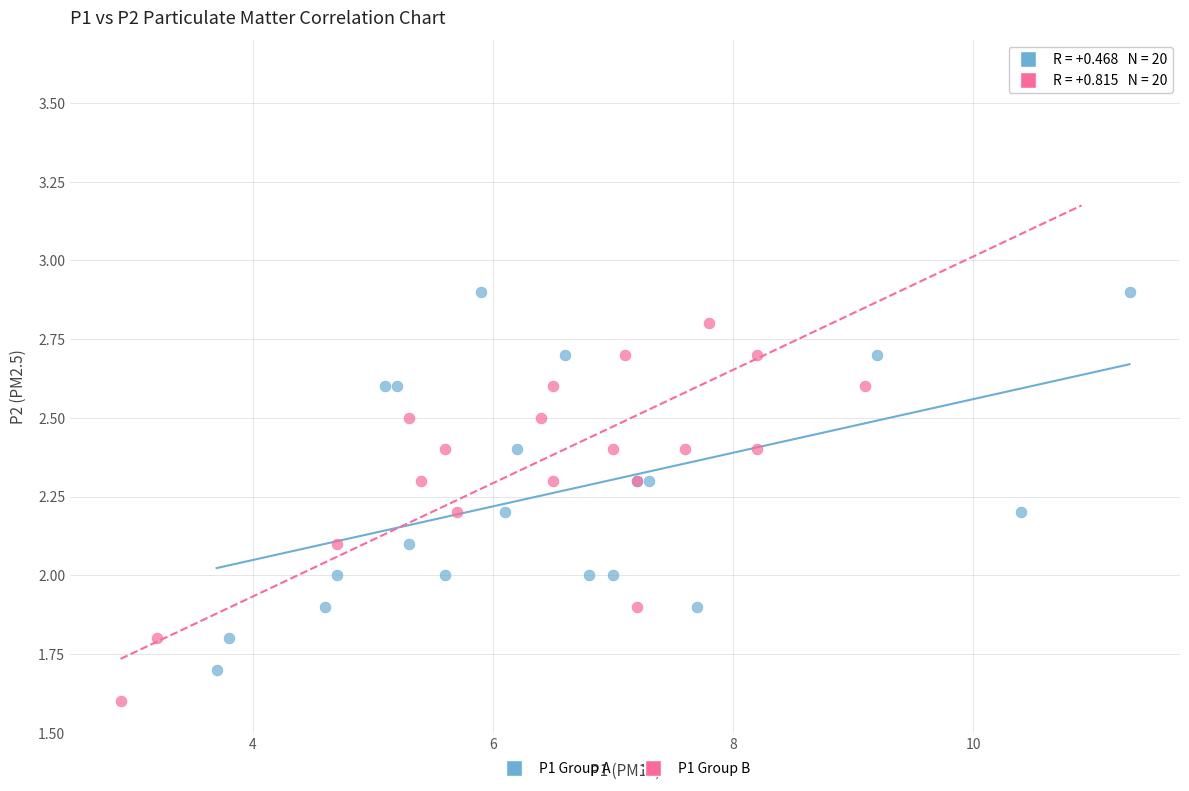

Which series contains the lowest Y value?

P1 Group B